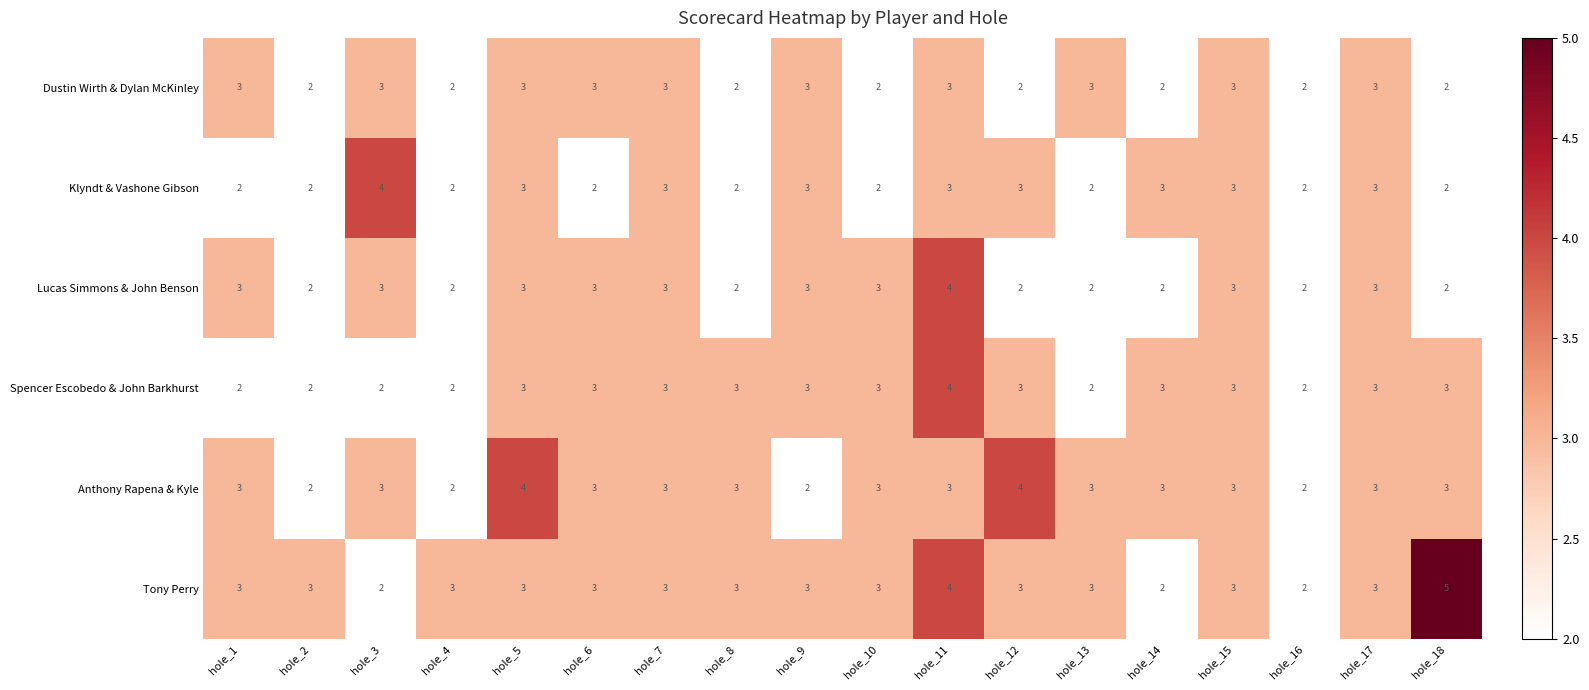

At which category is the sum across all series the highest?

hole_11